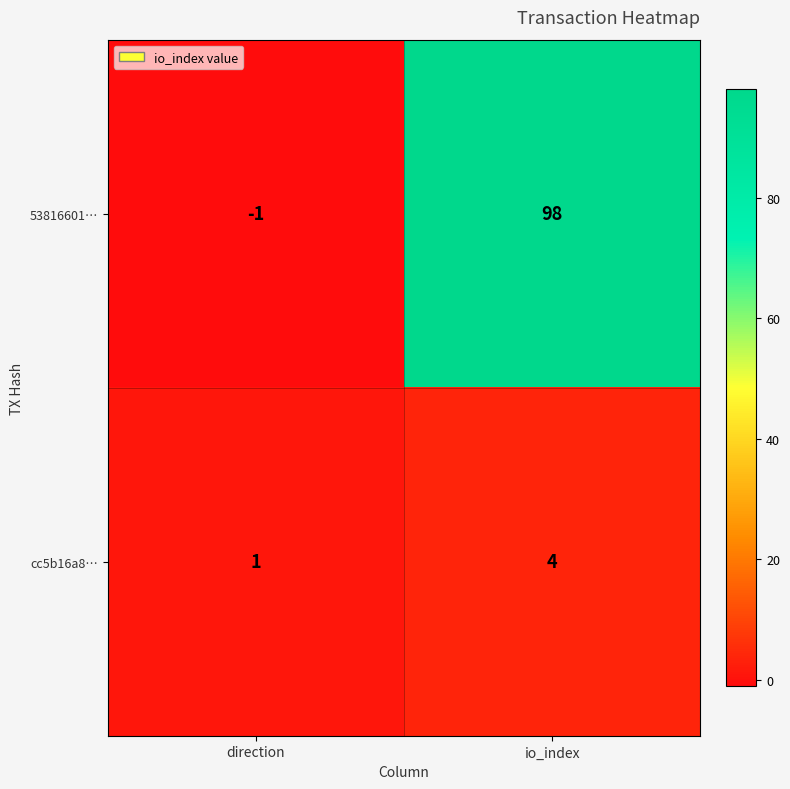

True or false: 53816601… has a value of 98 at io_index.

True